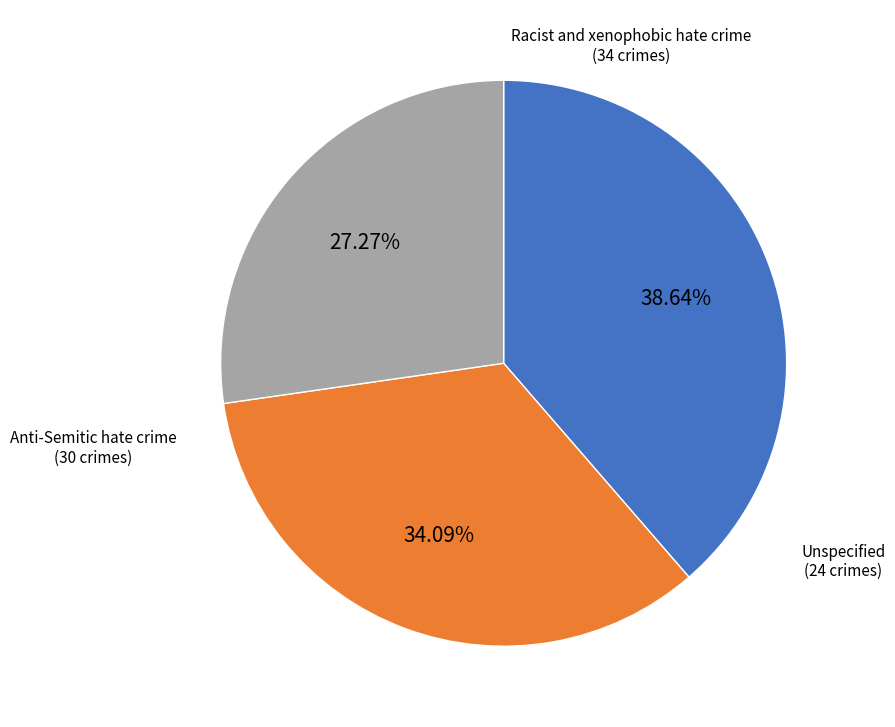

Does any single category account for the majority?

No